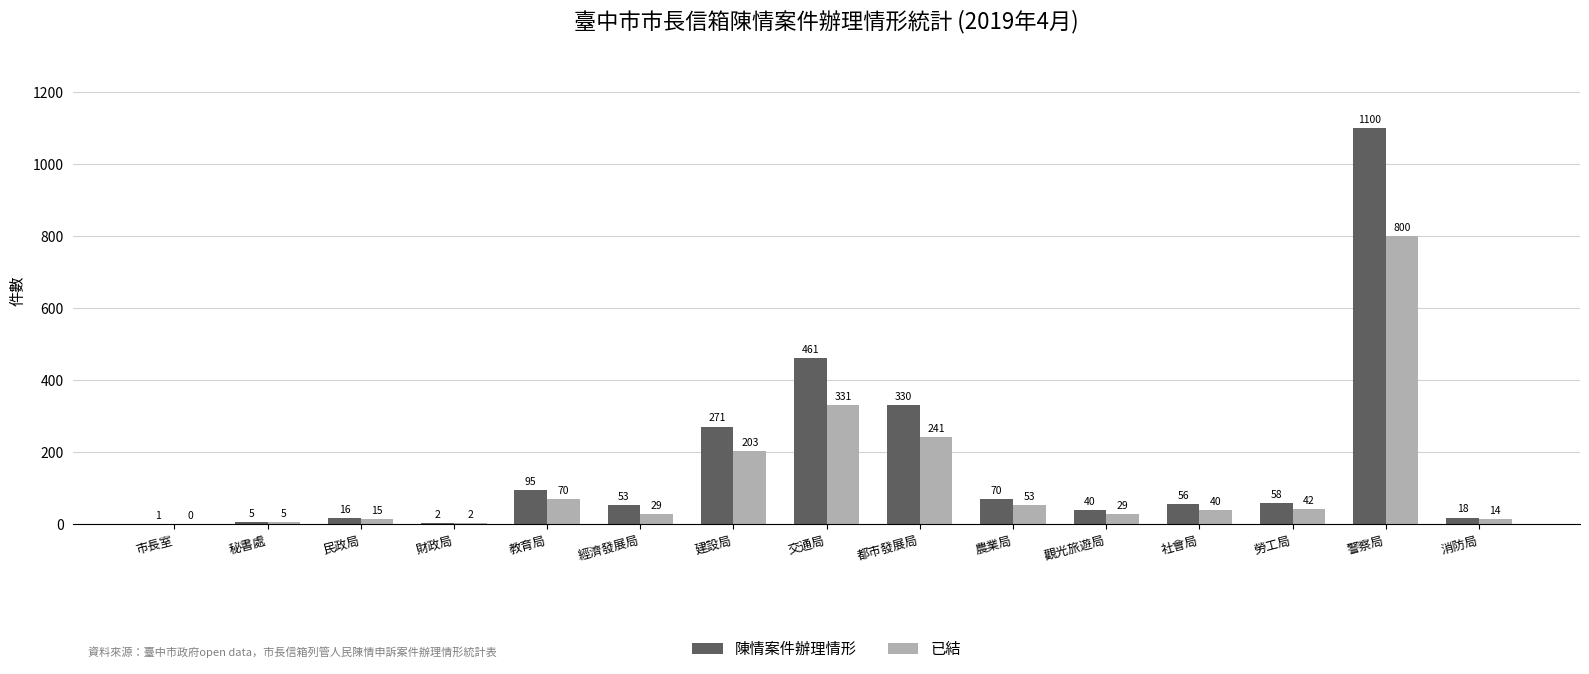

What is the highest value of the 已結 series?

800